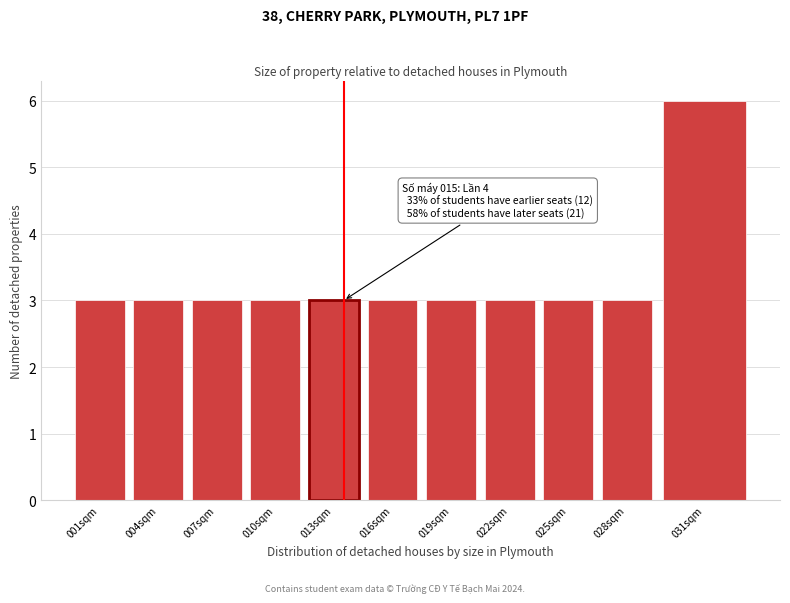

Reading right to left, what are all the values shown in this chart?

6	3	3	3	3	3	3	3	3	3	3